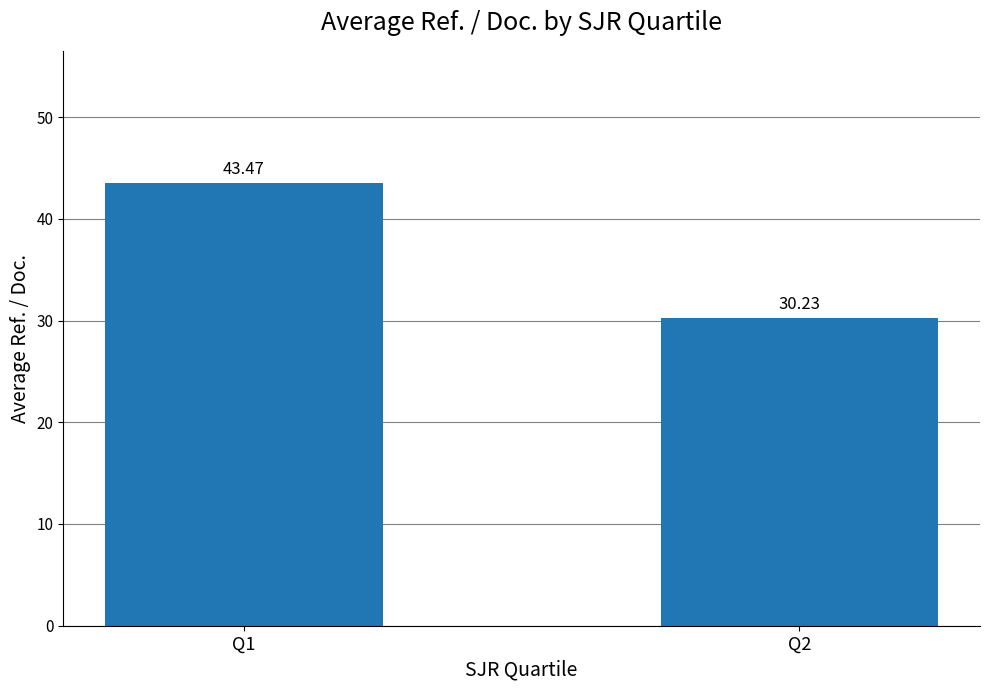

At which category does the chart reach its minimum across all series?

Q2